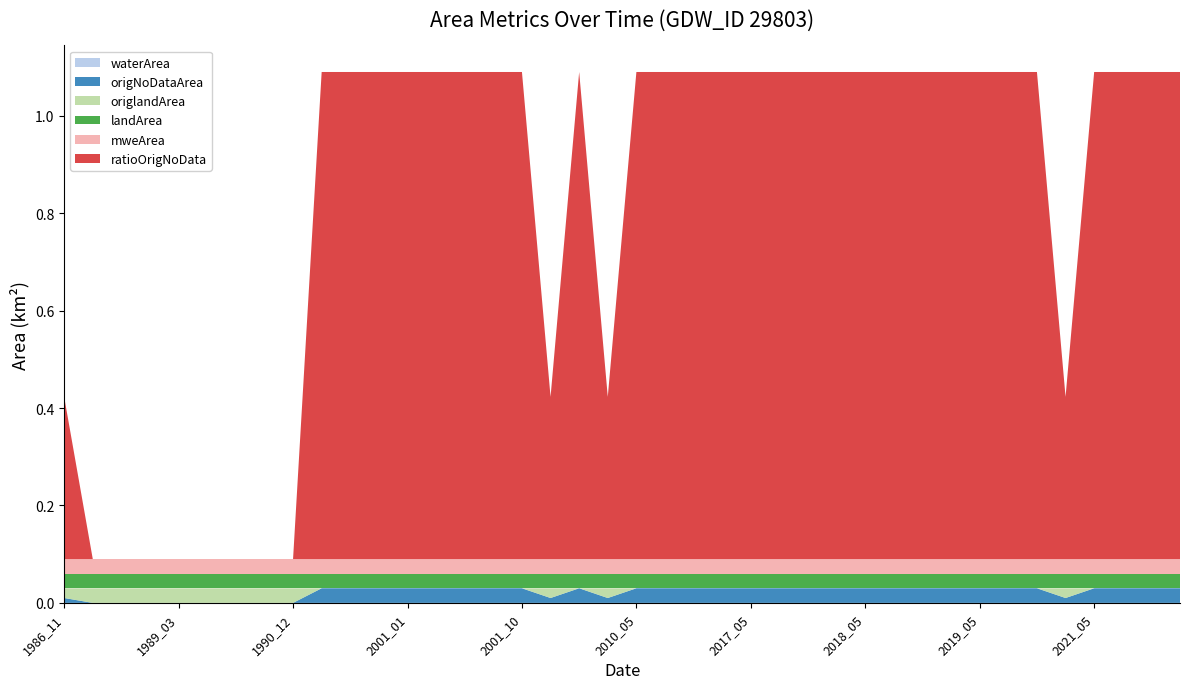

Reading left to right, extract all data points from this chart.

waterArea: 1986_11=0.0	1986_12=0.0	1987_02=0.0	1989_01=0.0	1989_03=0.0	1990_02=0.0	1990_10=0.0	1990_11=0.0	1990_12=0.0	2000_05=0.0	2000_07=0.0	2000_09=0.0	2001_01=0.0	2001_02=0.0	2001_05=0.0	2001_06=0.0	2001_10=0.0	2009_12=0.0	2010_02=0.0	2010_03=0.0	2010_05=0.0	2010_06=0.0	2010_11=0.0	2010_12=0.0	2017_05=0.0	2017_06=0.0	2017_07=0.0	2017_08=0.0	2018_05=0.0	2018_06=0.0	2018_07=0.0	2018_08=0.0	2019_05=0.0	2019_06=0.0	2019_07=0.0	2019_10=0.0	2021_05=0.0	2021_06=0.0	2021_07=0.0	2021_08=0.0
origNoDataArea: 1986_11=0.0	1986_12=0.0	1987_02=0.0	1989_01=0.0	1989_03=0.0	1990_02=0.0	1990_10=0.0	1990_11=0.0	1990_12=0.0	2000_05=0.0	2000_07=0.0	2000_09=0.0	2001_01=0.0	2001_02=0.0	2001_05=0.0	2001_06=0.0	2001_10=0.0	2009_12=0.0	2010_02=0.0	2010_03=0.0	2010_05=0.0	2010_06=0.0	2010_11=0.0	2010_12=0.0	2017_05=0.0	2017_06=0.0	2017_07=0.0	2017_08=0.0	2018_05=0.0	2018_06=0.0	2018_07=0.0	2018_08=0.0	2019_05=0.0	2019_06=0.0	2019_07=0.0	2019_10=0.0	2021_05=0.0	2021_06=0.0	2021_07=0.0	2021_08=0.0
origlandArea: 1986_11=0.0	1986_12=0.0	1987_02=0.0	1989_01=0.0	1989_03=0.0	1990_02=0.0	1990_10=0.0	1990_11=0.0	1990_12=0.0	2000_05=0.0	2000_07=0.0	2000_09=0.0	2001_01=0.0	2001_02=0.0	2001_05=0.0	2001_06=0.0	2001_10=0.0	2009_12=0.0	2010_02=0.0	2010_03=0.0	2010_05=0.0	2010_06=0.0	2010_11=0.0	2010_12=0.0	2017_05=0.0	2017_06=0.0	2017_07=0.0	2017_08=0.0	2018_05=0.0	2018_06=0.0	2018_07=0.0	2018_08=0.0	2019_05=0.0	2019_06=0.0	2019_07=0.0	2019_10=0.0	2021_05=0.0	2021_06=0.0	2021_07=0.0	2021_08=0.0
landArea: 1986_11=0.0	1986_12=0.0	1987_02=0.0	1989_01=0.0	1989_03=0.0	1990_02=0.0	1990_10=0.0	1990_11=0.0	1990_12=0.0	2000_05=0.0	2000_07=0.0	2000_09=0.0	2001_01=0.0	2001_02=0.0	2001_05=0.0	2001_06=0.0	2001_10=0.0	2009_12=0.0	2010_02=0.0	2010_03=0.0	2010_05=0.0	2010_06=0.0	2010_11=0.0	2010_12=0.0	2017_05=0.0	2017_06=0.0	2017_07=0.0	2017_08=0.0	2018_05=0.0	2018_06=0.0	2018_07=0.0	2018_08=0.0	2019_05=0.0	2019_06=0.0	2019_07=0.0	2019_10=0.0	2021_05=0.0	2021_06=0.0	2021_07=0.0	2021_08=0.0
mweArea: 1986_11=0.0	1986_12=0.0	1987_02=0.0	1989_01=0.0	1989_03=0.0	1990_02=0.0	1990_10=0.0	1990_11=0.0	1990_12=0.0	2000_05=0.0	2000_07=0.0	2000_09=0.0	2001_01=0.0	2001_02=0.0	2001_05=0.0	2001_06=0.0	2001_10=0.0	2009_12=0.0	2010_02=0.0	2010_03=0.0	2010_05=0.0	2010_06=0.0	2010_11=0.0	2010_12=0.0	2017_05=0.0	2017_06=0.0	2017_07=0.0	2017_08=0.0	2018_05=0.0	2018_06=0.0	2018_07=0.0	2018_08=0.0	2019_05=0.0	2019_06=0.0	2019_07=0.0	2019_10=0.0	2021_05=0.0	2021_06=0.0	2021_07=0.0	2021_08=0.0
ratioOrigNoData: 1986_11=0.3	1986_12=0.0	1987_02=0.0	1989_01=0.0	1989_03=0.0	1990_02=0.0	1990_10=0.0	1990_11=0.0	1990_12=0.0	2000_05=1.0	2000_07=1.0	2000_09=1.0	2001_01=1.0	2001_02=1.0	2001_05=1.0	2001_06=1.0	2001_10=1.0	2009_12=0.3	2010_02=1.0	2010_03=0.3	2010_05=1.0	2010_06=1.0	2010_11=1.0	2010_12=1.0	2017_05=1.0	2017_06=1.0	2017_07=1.0	2017_08=1.0	2018_05=1.0	2018_06=1.0	2018_07=1.0	2018_08=1.0	2019_05=1.0	2019_06=1.0	2019_07=1.0	2019_10=0.3	2021_05=1.0	2021_06=1.0	2021_07=1.0	2021_08=1.0